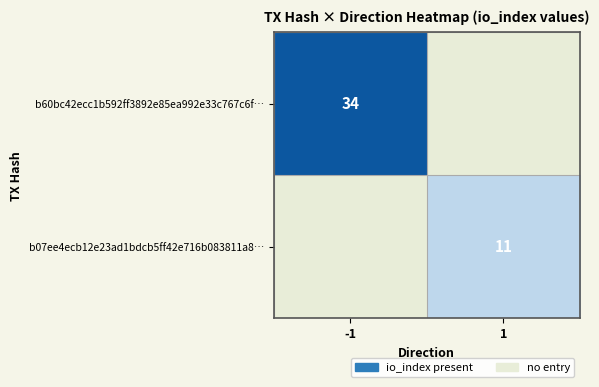

The b07ee4ecb12e23ad1bdcb5ff42e716b083811a8… series shows 18 at 1. True or false?

False